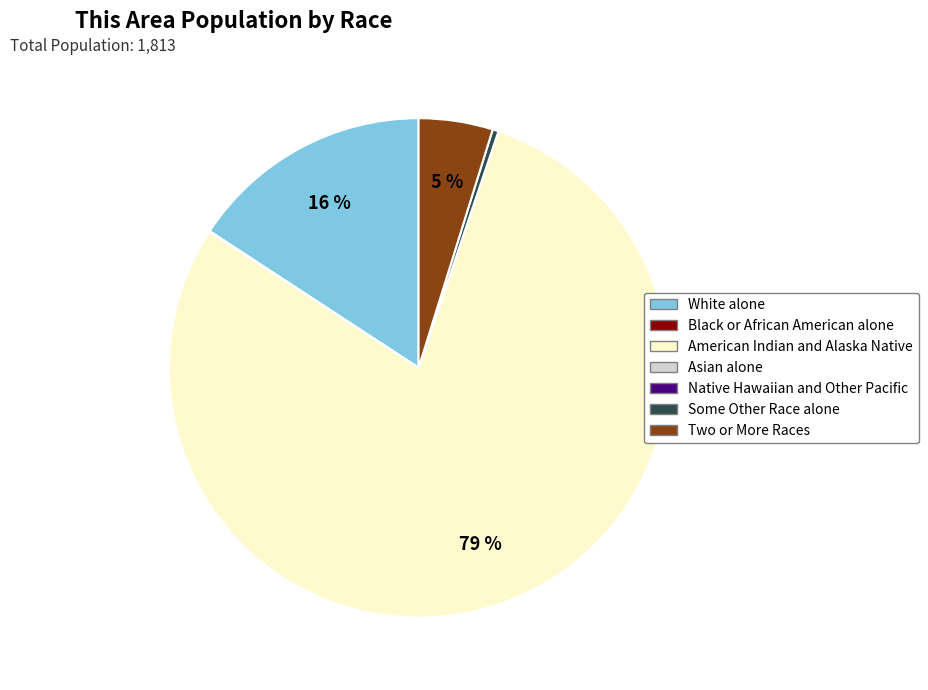

To the nearest percent, what is the average slice percentage?

14%